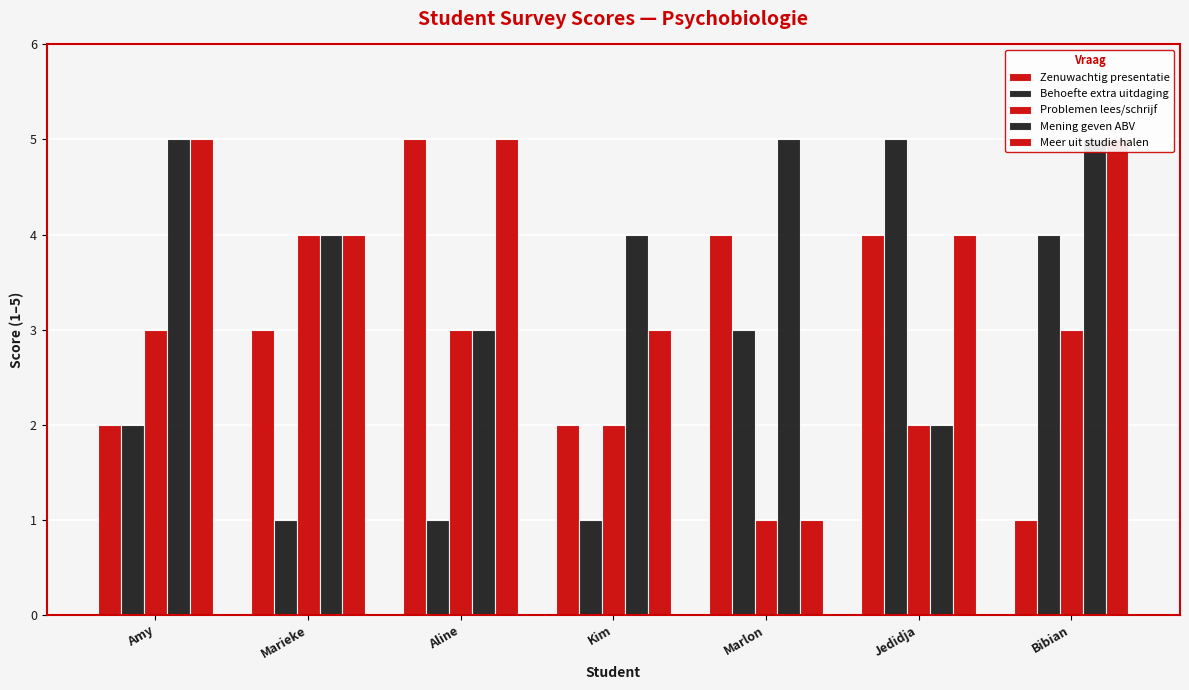

Reading left to right, extract all data points from this chart.

Zenuwachtig presentatie: Amy=2	Marieke=3	Aline=5	Kim=2	Marlon=4	Jedidja=4	Bibian=1
Behoefte extra uitdaging: Amy=2	Marieke=1	Aline=1	Kim=1	Marlon=3	Jedidja=5	Bibian=4
Problemen lees/schrijf: Amy=3	Marieke=4	Aline=3	Kim=2	Marlon=1	Jedidja=2	Bibian=3
Mening geven ABV: Amy=5	Marieke=4	Aline=3	Kim=4	Marlon=5	Jedidja=2	Bibian=5
Meer uit studie halen: Amy=5	Marieke=4	Aline=5	Kim=3	Marlon=1	Jedidja=4	Bibian=5